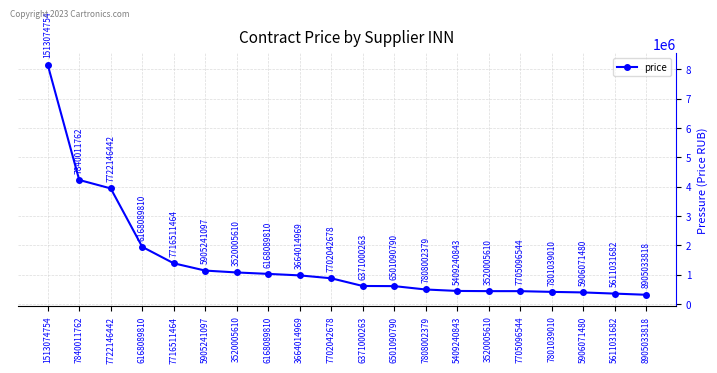

How many distinct data groups are displayed?

1